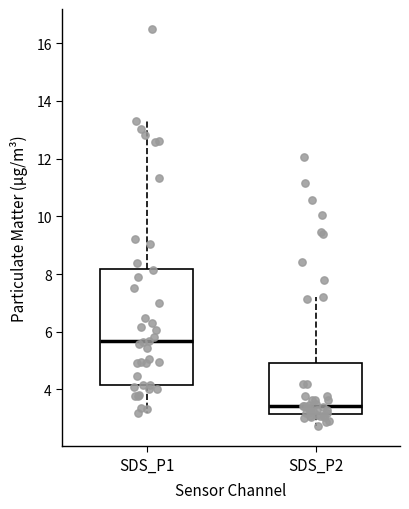

Where does the median line of the box for SDS_P2 sit on the y-axis? The values are not printed on the chart, so give them approximately, as read against the axis.

3.4